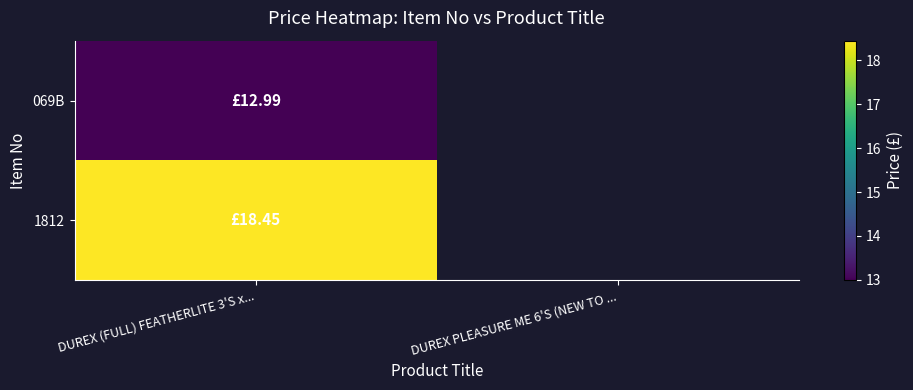

Which series has the largest total across all categories?

1812